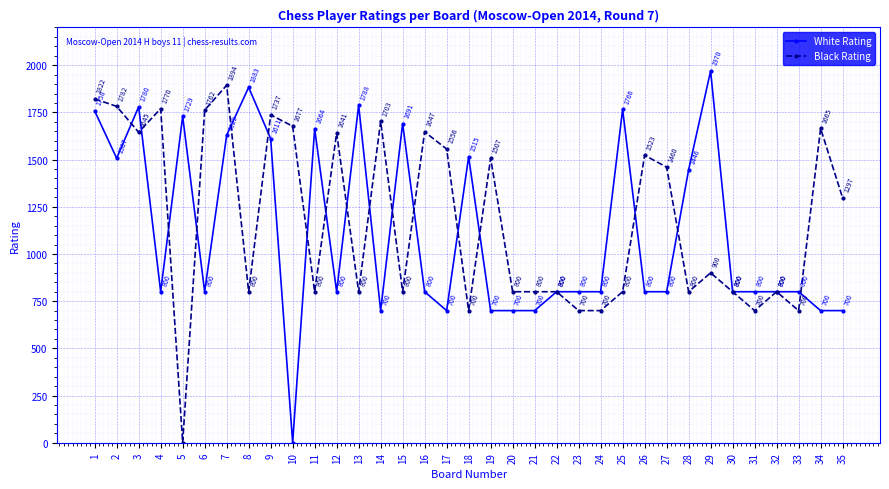

Reading left to right, extract all data points from this chart.

White Rating: 1758	1507	1780	800	1729	800	1629	1883	1611	0	1664	800	1788	700	1691	800	700	1515	700	700	700	800	800	800	1766	800	800	1446	1970	800	800	800	800	700	700
Black Rating: 1822	1782	1645	1770	0	1762	1894	800	1737	1677	800	1641	800	1703	800	1647	1556	700	1507	800	800	800	700	700	800	1523	1460	800	900	800	700	800	700	1665	1297